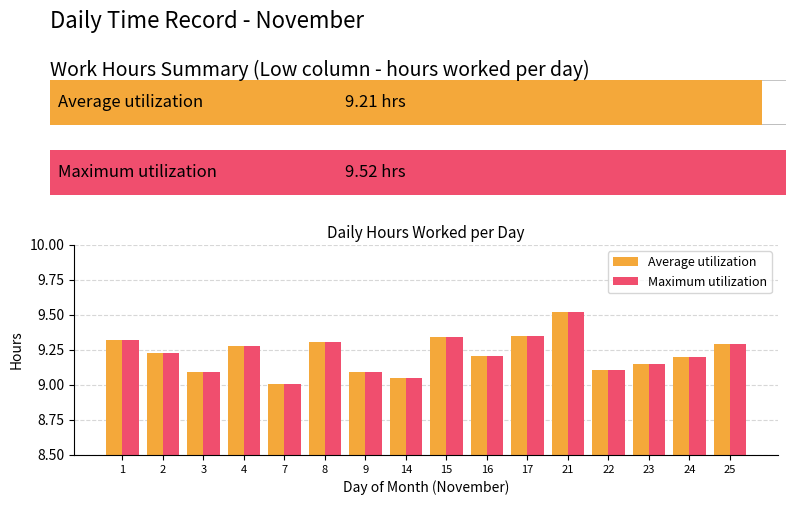

Is the value of Average utilization at 25 greater than the value of Maximum utilization at 23?

Yes